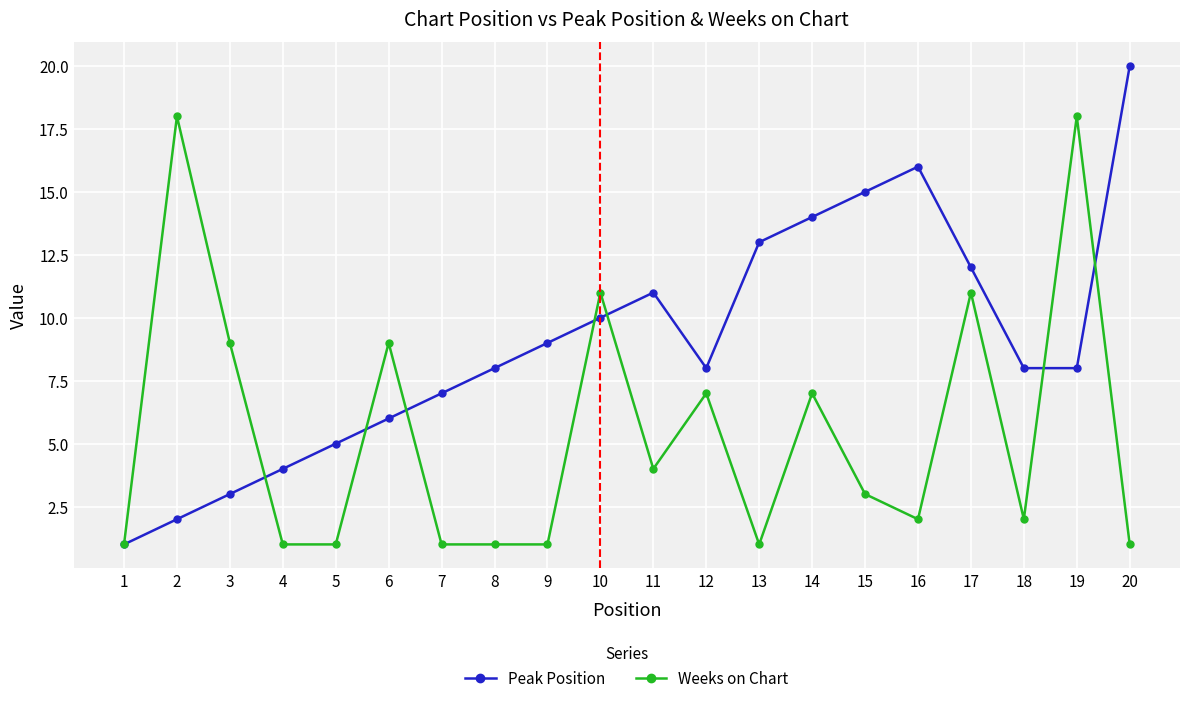

What is the difference between the maximum and minimum values in the Weeks on Chart series?

17